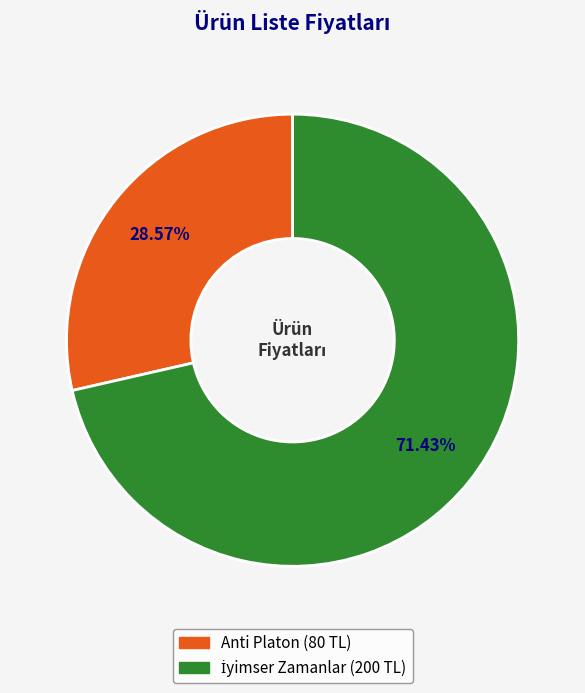

Does any single category account for the majority?

Yes